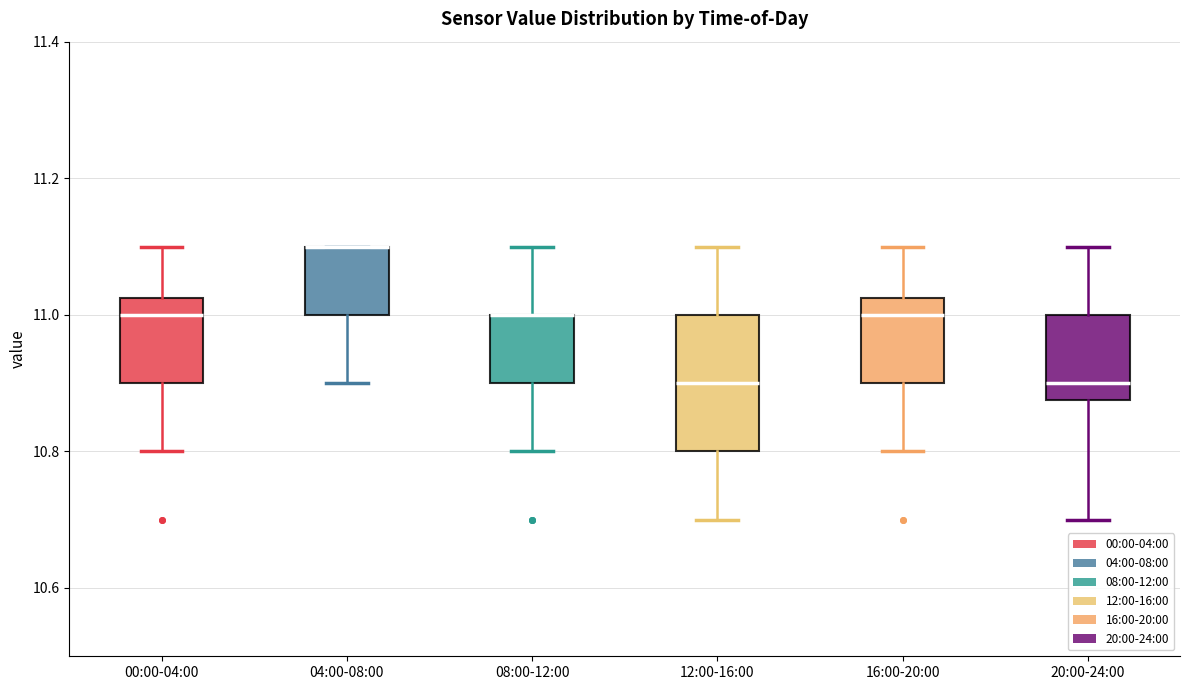

Reading left to right, read every box against the y-axis: the position of its median line, the range the box covers, and the ends of its whiskers. The values are not printed on the chart, so give them approximately, as read against the axis.

00:00-04:00: median 11.00, box 10.90 to 11.02, whiskers 10.80 to 11.10
04:00-08:00: median 11.10 (drawn on the box's upper edge), box 11.00 to 11.10, whiskers 10.90 to 11.10
08:00-12:00: median 11.00 (drawn on the box's upper edge), box 10.90 to 11.00, whiskers 10.80 to 11.10
12:00-16:00: median 10.90, box 10.80 to 11.00, whiskers 10.70 to 11.10
16:00-20:00: median 11.00, box 10.90 to 11.02, whiskers 10.80 to 11.10
20:00-24:00: median 10.90, box 10.88 to 11.00, whiskers 10.70 to 11.10